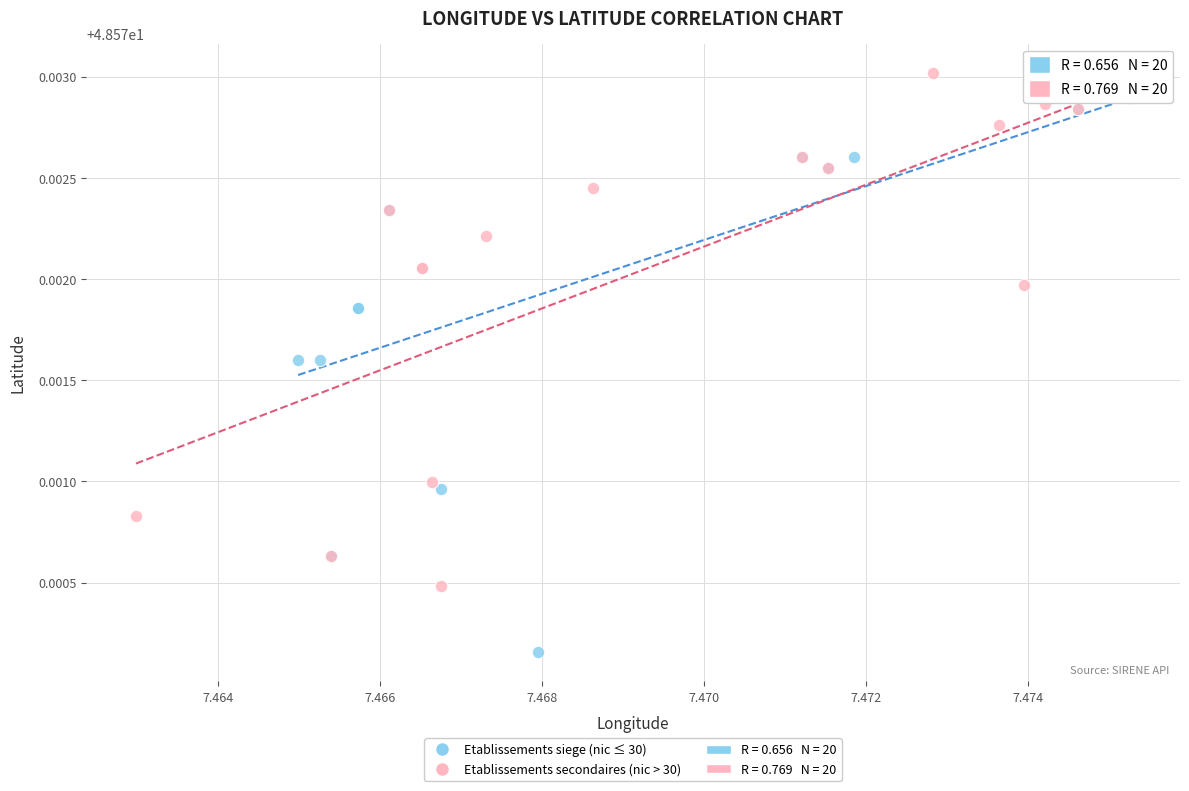

Which series contains the lowest Y value?

Etablissements siege (nic ≤ 30)